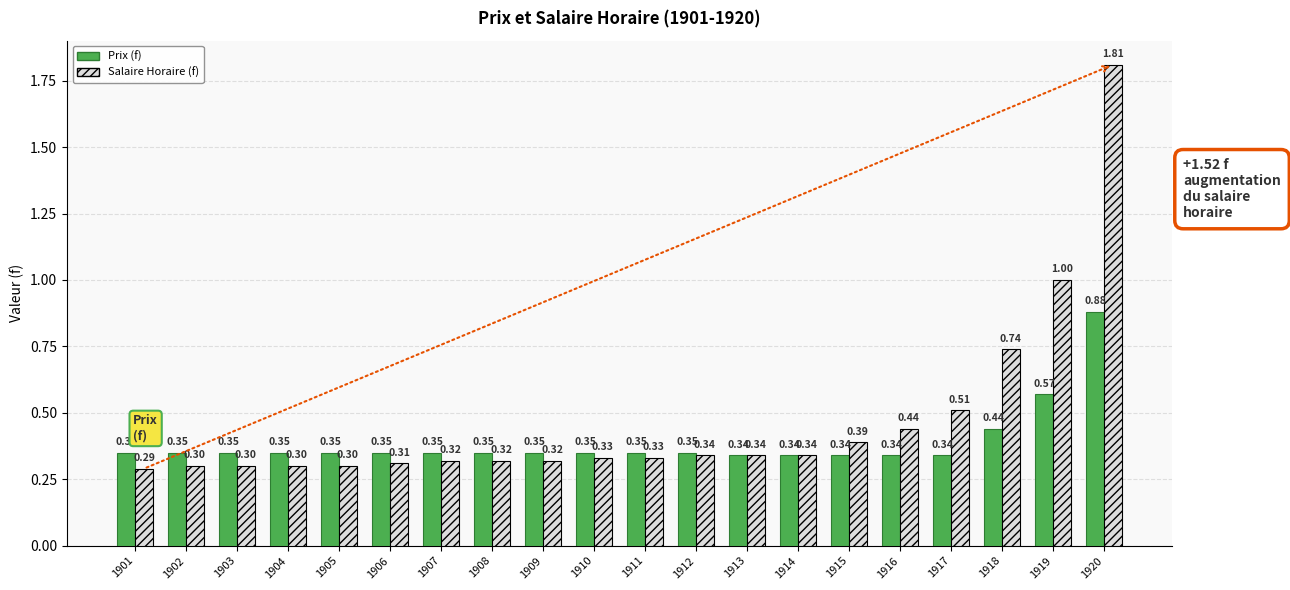

What is the spread (max minus min) of values at 1918?

0.3